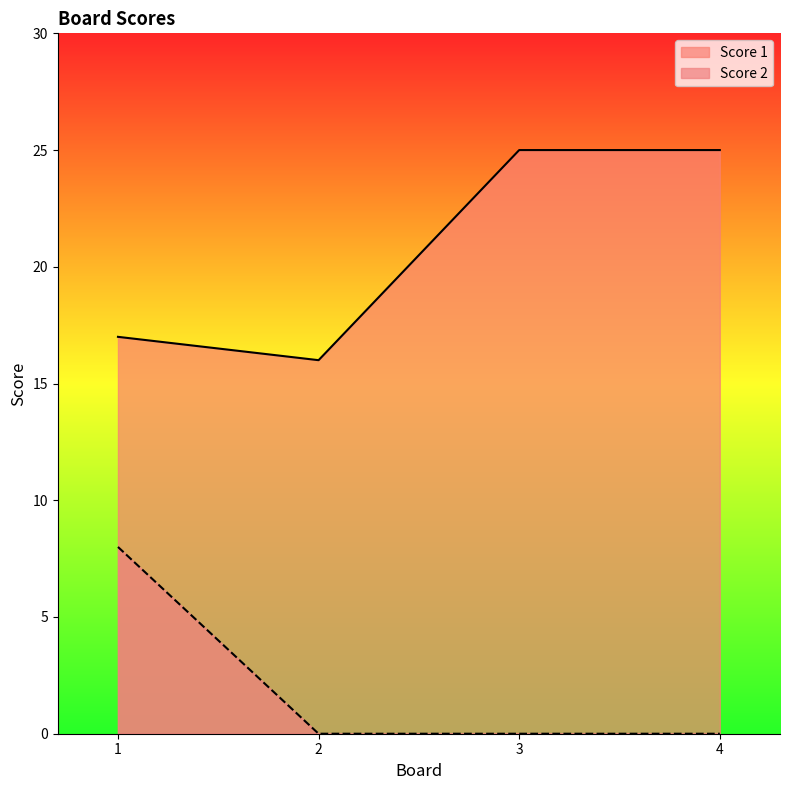

What is the sum of all Score 1 values?

83